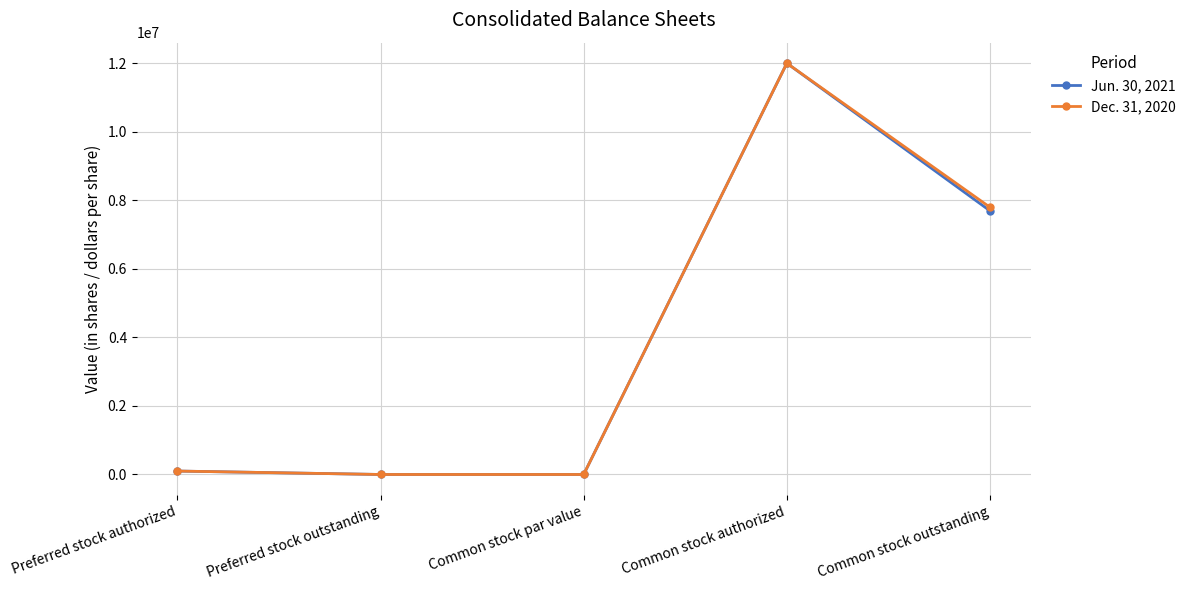

Which category has the highest value in the Jun. 30, 2021 series?

Common stock authorized